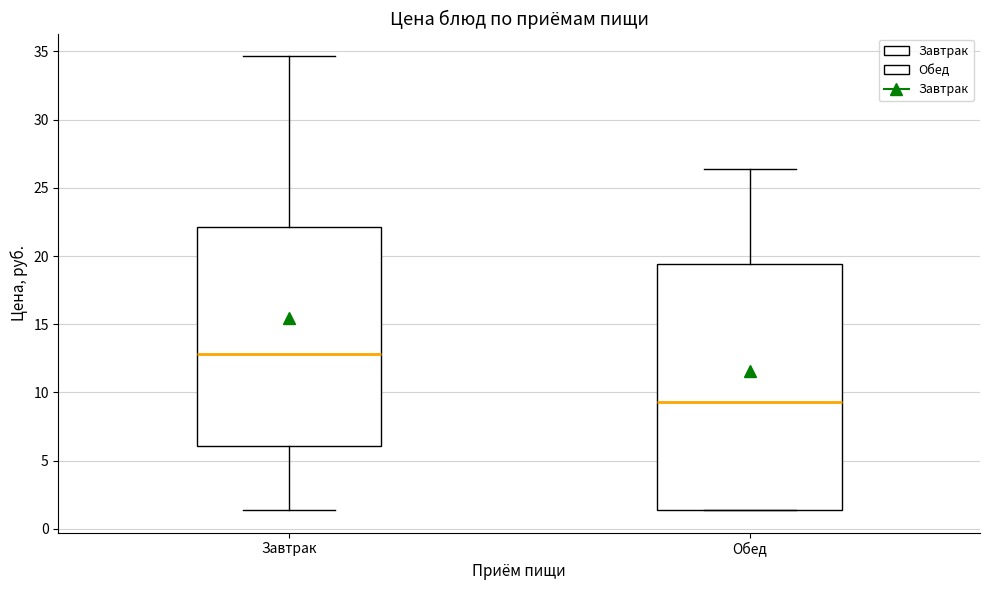

Which box is the tallest, from its lower edge to its upper edge?

Обед